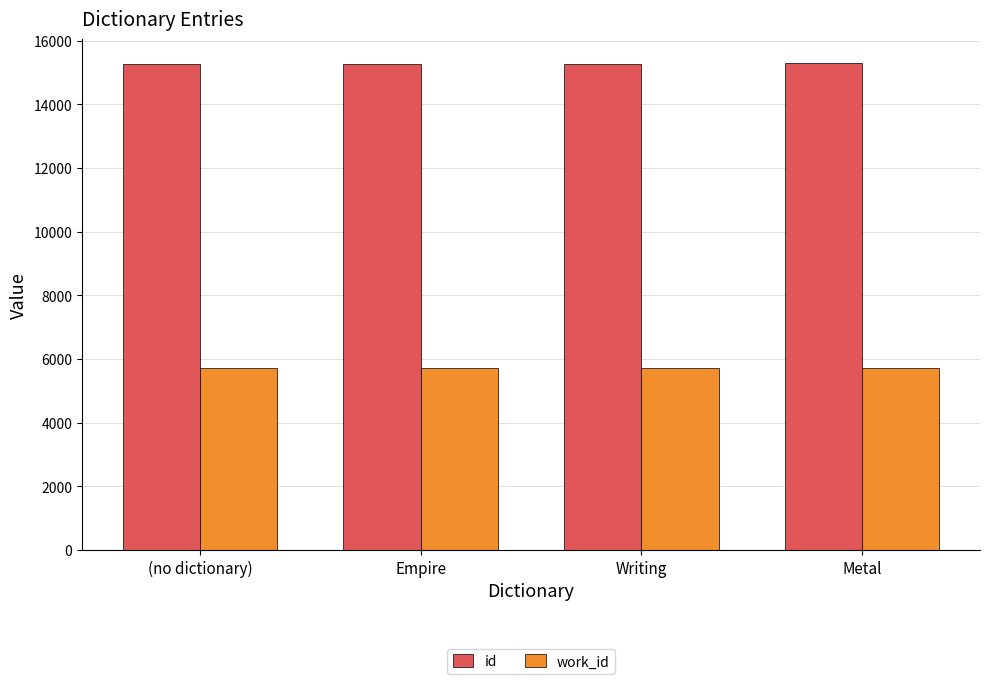

What is the highest value of the id series?

15292